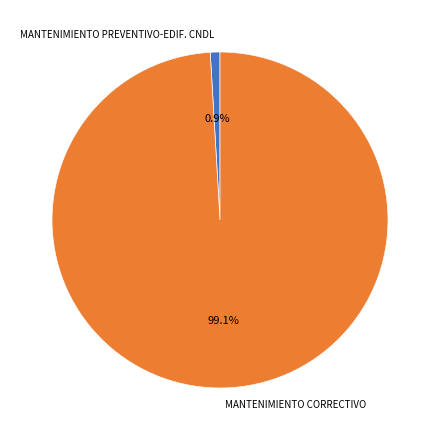

Does any single category account for the majority?

Yes